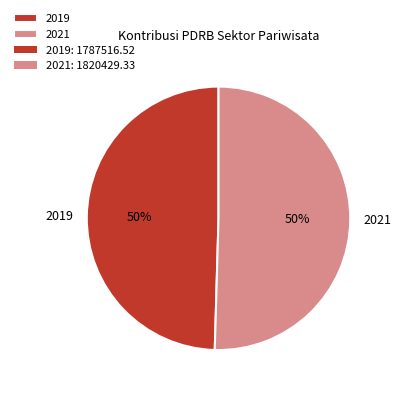

Which category accounts for the majority?

2021